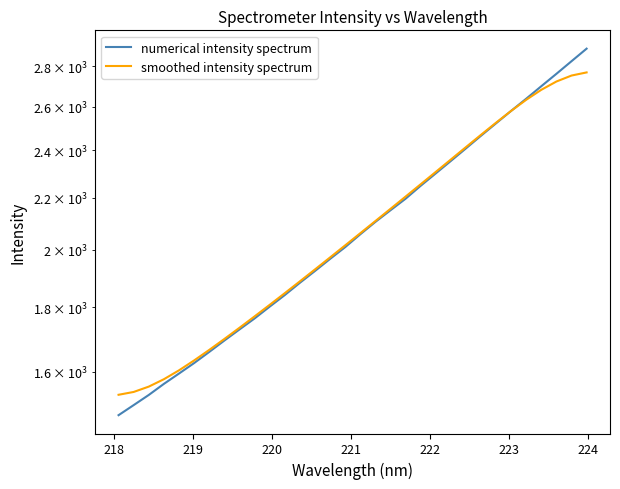

What is the difference between the second highest and minimum values in the numerical intensity spectrum series?

1347.1